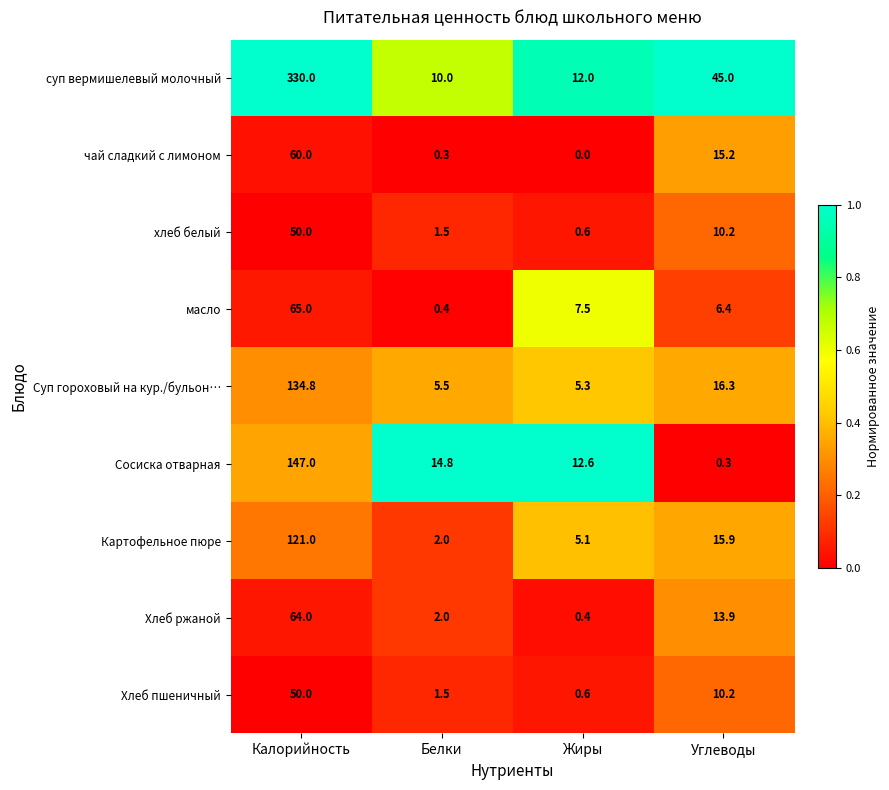

What is the difference between the maximum and minimum values in the хлеб белый series?

49.4